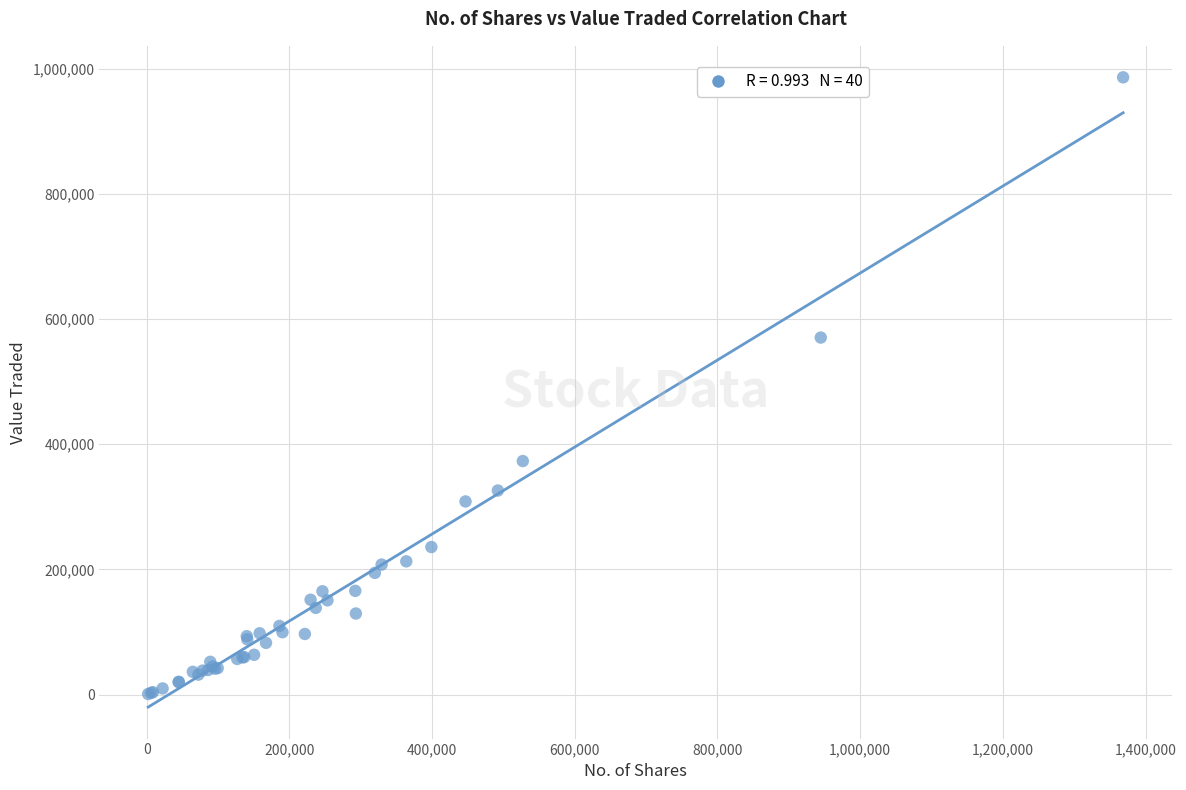

What Y value in the scatter plot is closest to 493499?

570352